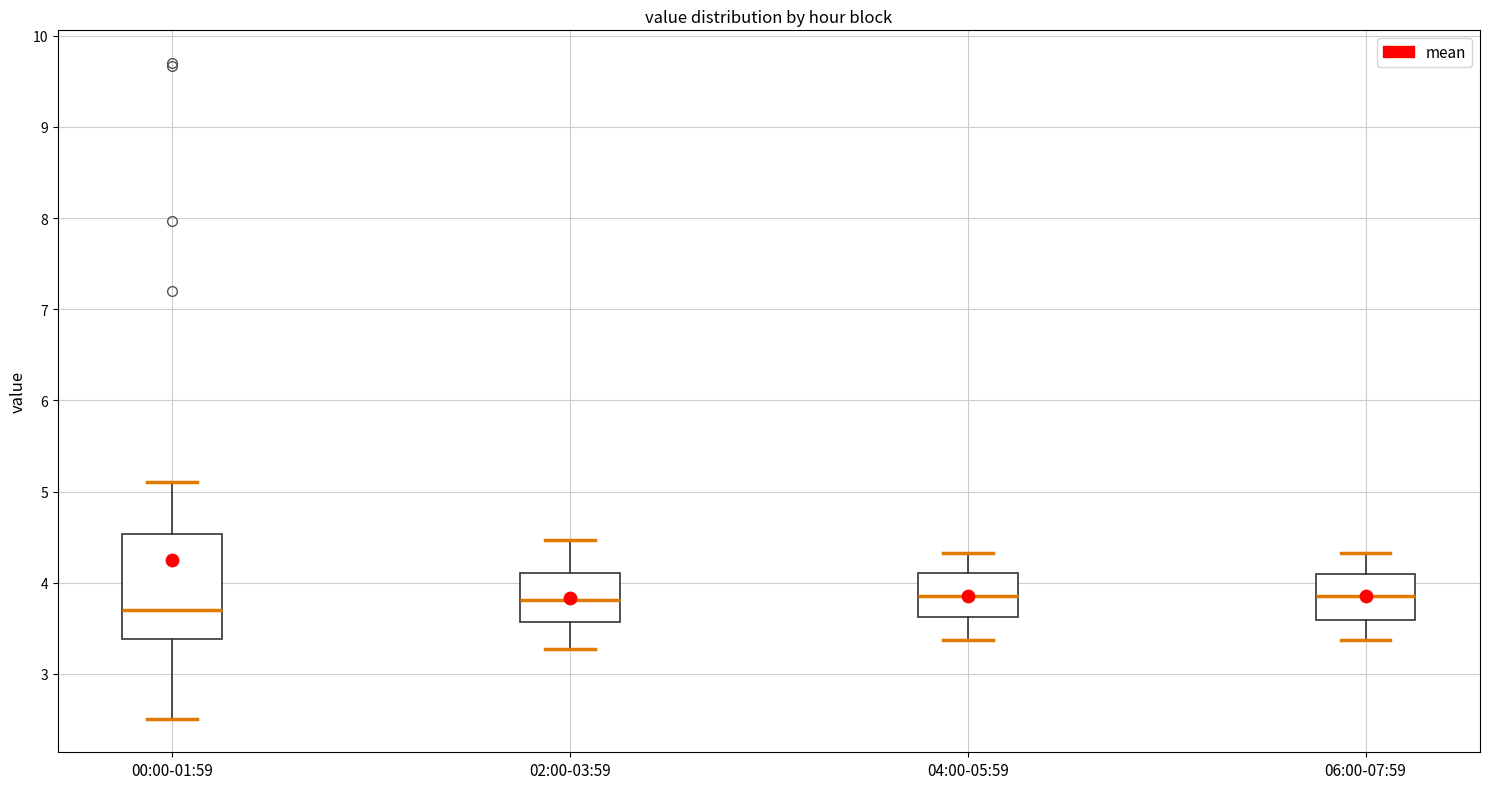

Reading left to right, read every box against the y-axis: the position of its median line, the range the box covers, and the ends of its whiskers. The values are not printed on the chart, so give them approximately, as read against the axis.

00:00-01:59: median 3.7, box 3.4 to 4.5, whiskers 2.5 to 5.1
02:00-03:59: median 3.8, box 3.6 to 4.1, whiskers 3.3 to 4.5
04:00-05:59: median 3.9, box 3.6 to 4.1, whiskers 3.4 to 4.3
06:00-07:59: median 3.9, box 3.6 to 4.1, whiskers 3.4 to 4.3